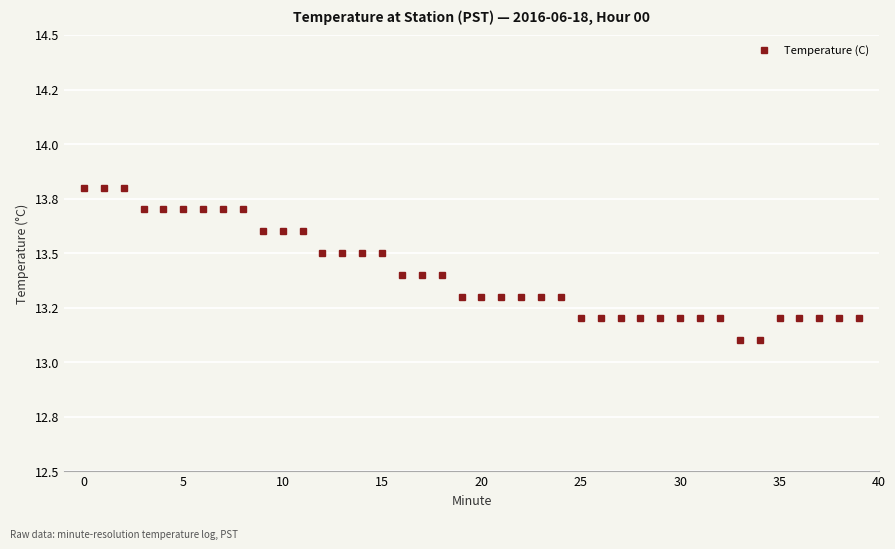

What is the minimum value shown in the chart?

13.1